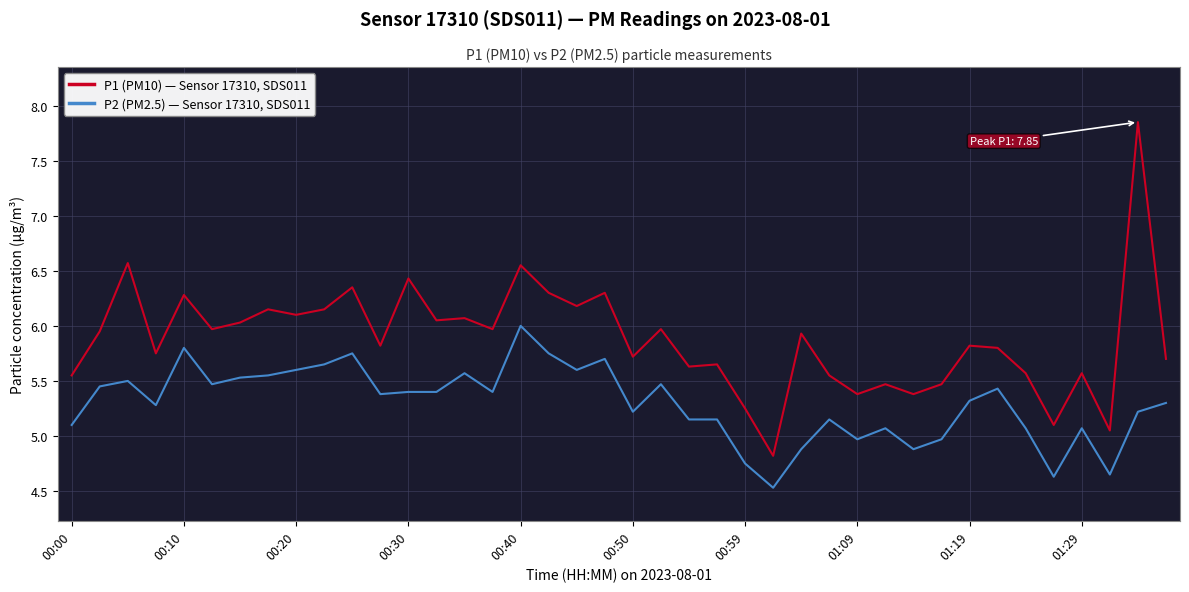

True or false: P2 (PM2.5) — Sensor 17310, SDS011 and P1 (PM10) — Sensor 17310, SDS011 cross at least once.

False